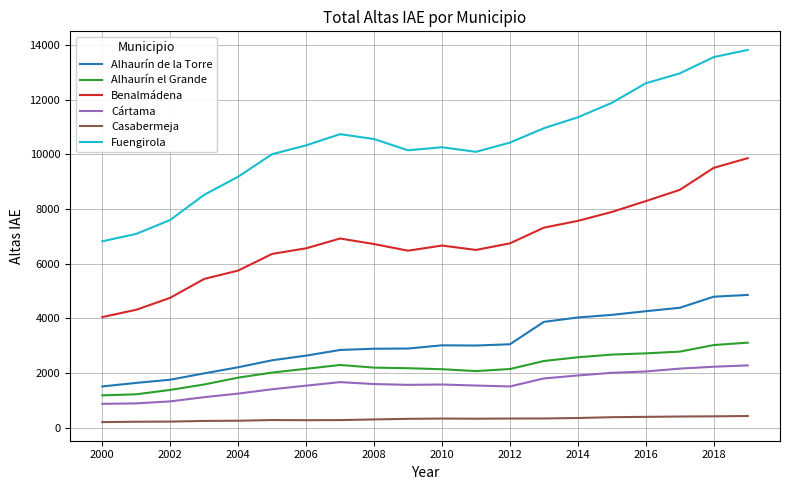

List the series in order of their peak value, lowest first.

Casabermeja, Cártama, Alhaurín el Grande, Alhaurín de la Torre, Benalmádena, Fuengirola